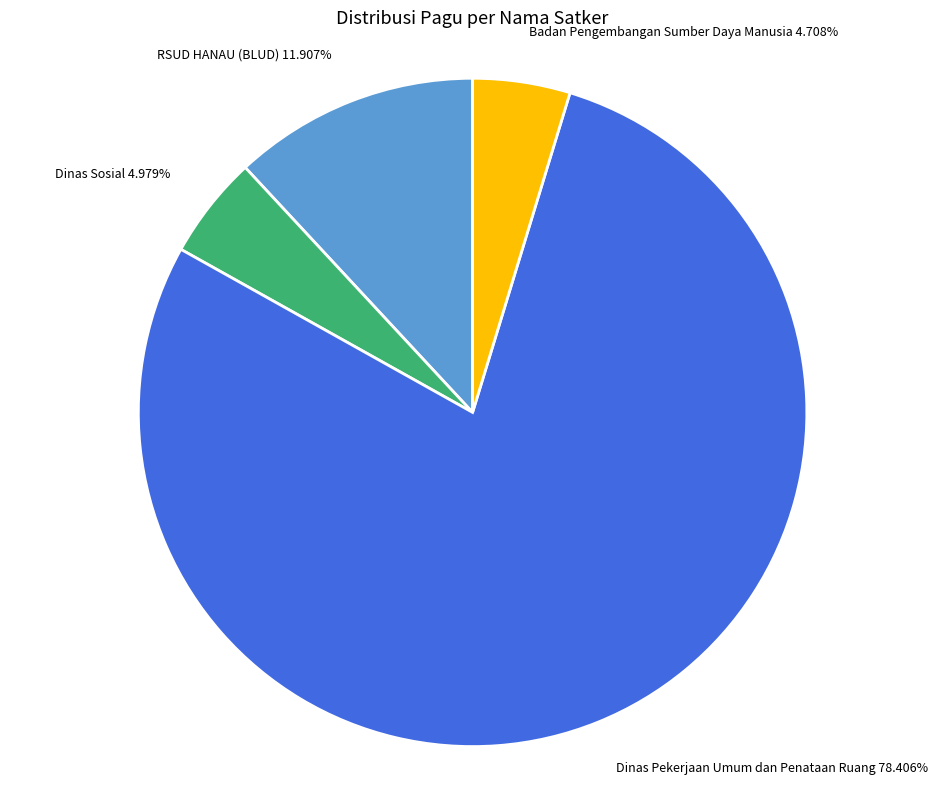

Does any single category account for the majority?

Yes